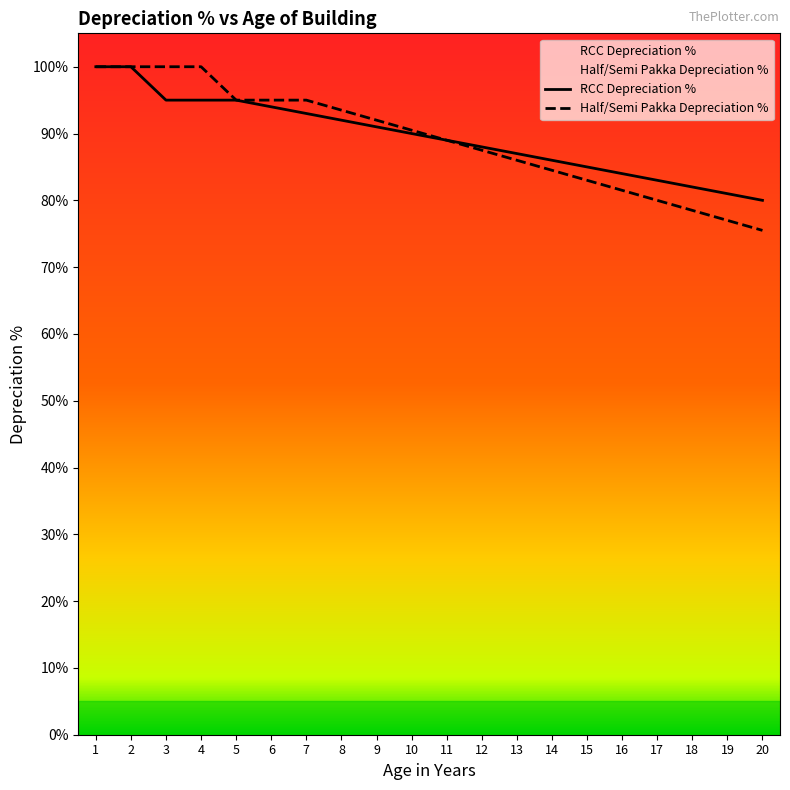

List the labels in order of RCC Depreciation % value, largest first.

1, 2, 3, 4, 5, 6, 7, 8, 9, 10, 11, 12, 13, 14, 15, 16, 17, 18, 19, 20